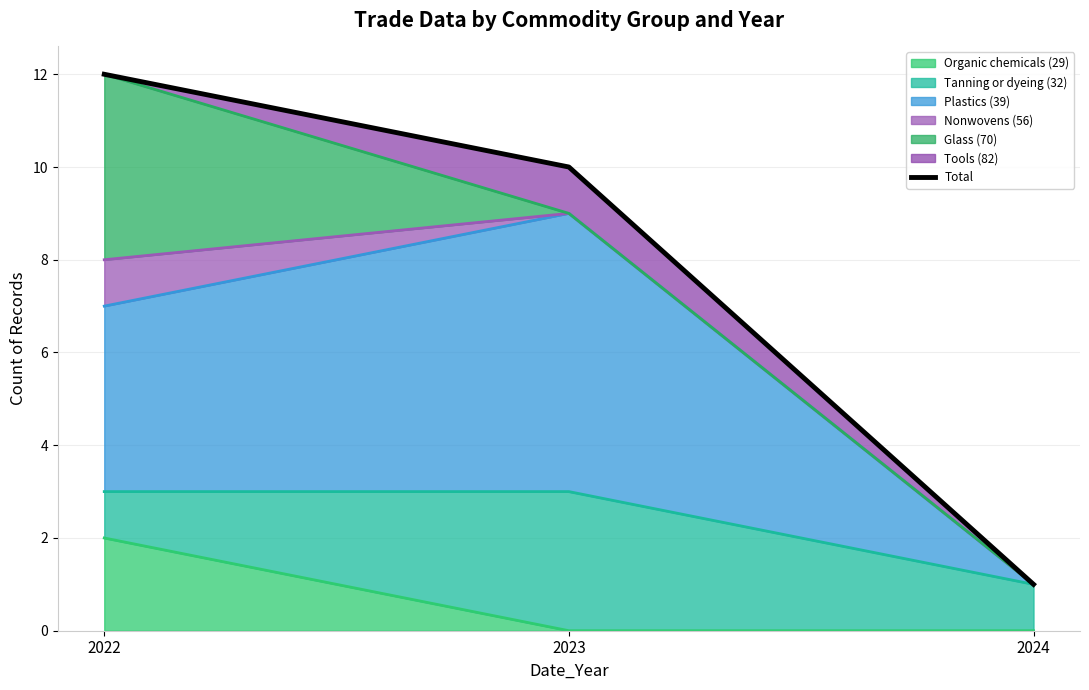

True or false: the data shows 1 at 2024.

True